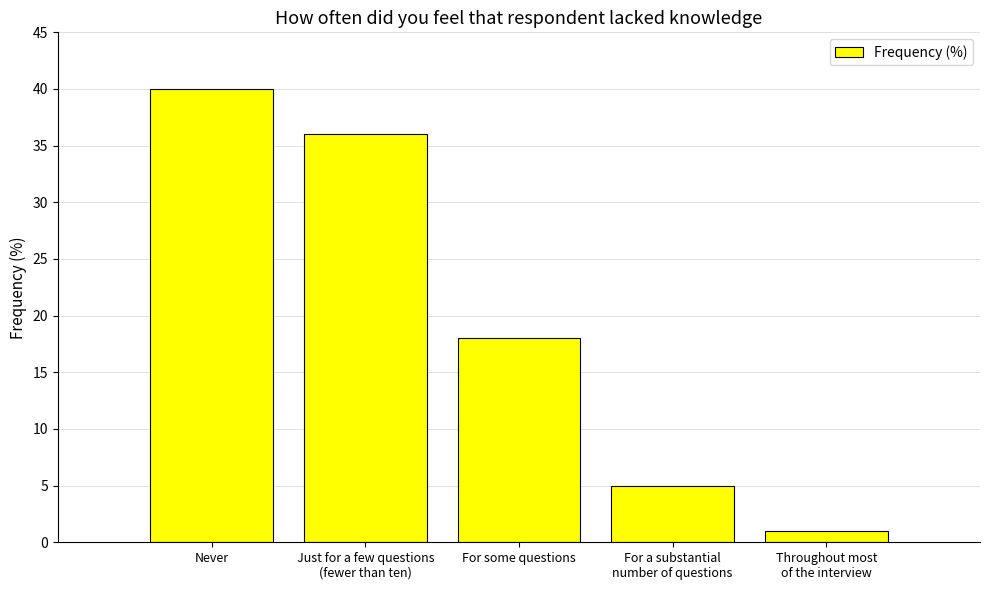

Reading right to left, transcribe all the data shown in this chart.

1	5	18	36	40